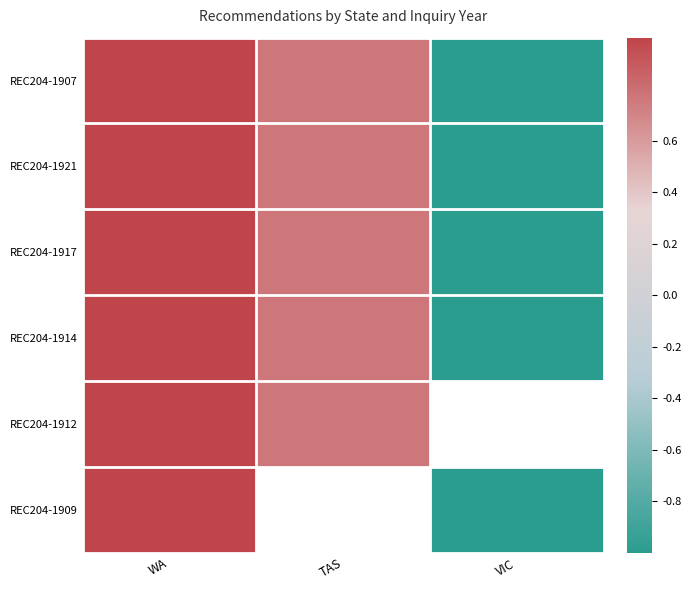

At which category is the sum across all series the highest?

WA